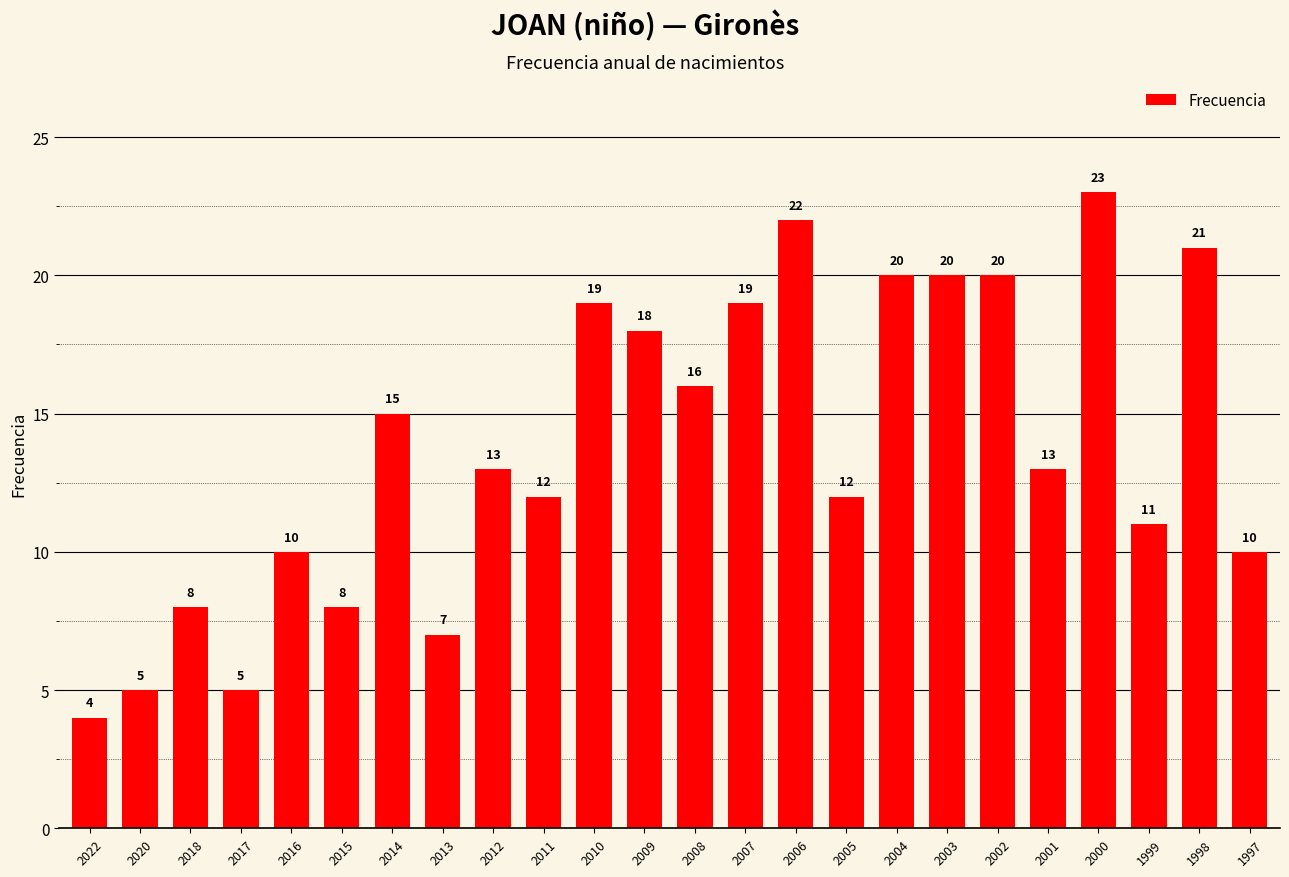

Reading left to right, what are all the values shown in this chart?

4	5	8	5	10	8	15	7	13	12	19	18	16	19	22	12	20	20	20	13	23	11	21	10